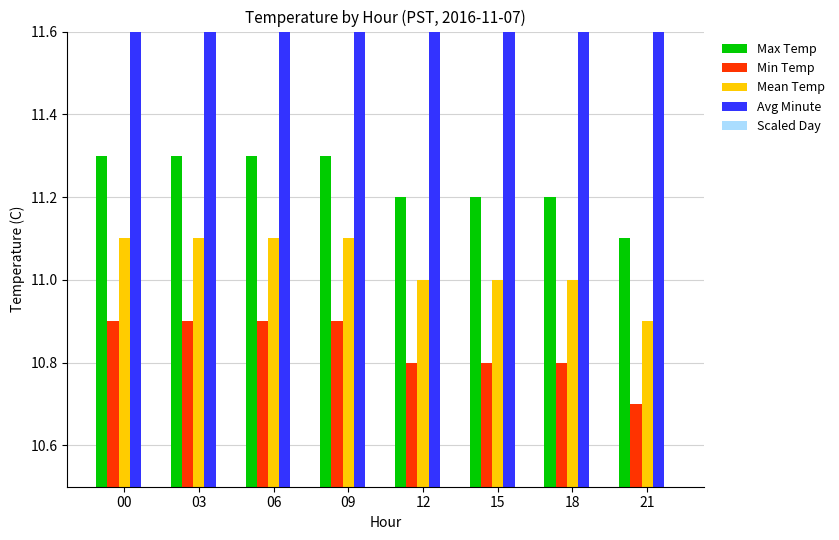

Which category has the lowest value in the Avg Minute series?

00